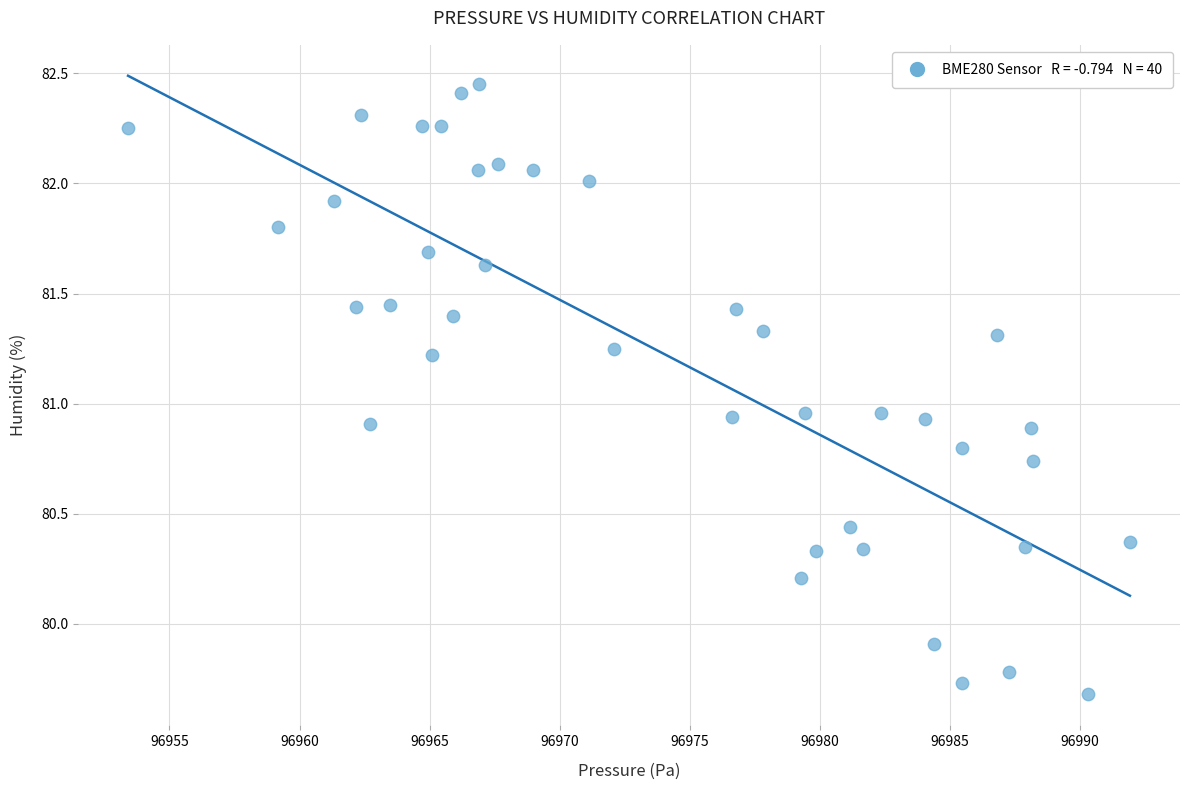

What is the range of X values (max minus min)?

38.5